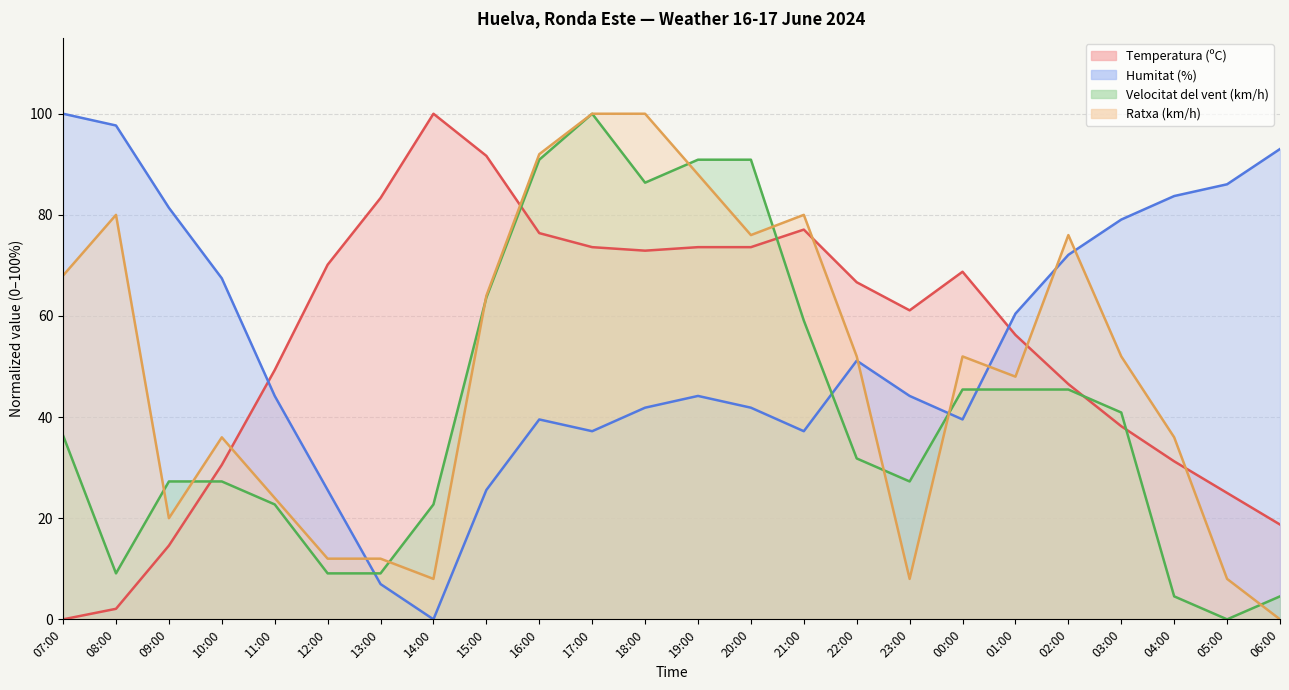

Where does the Ratxa (km/h) series first go above 52?

07:00